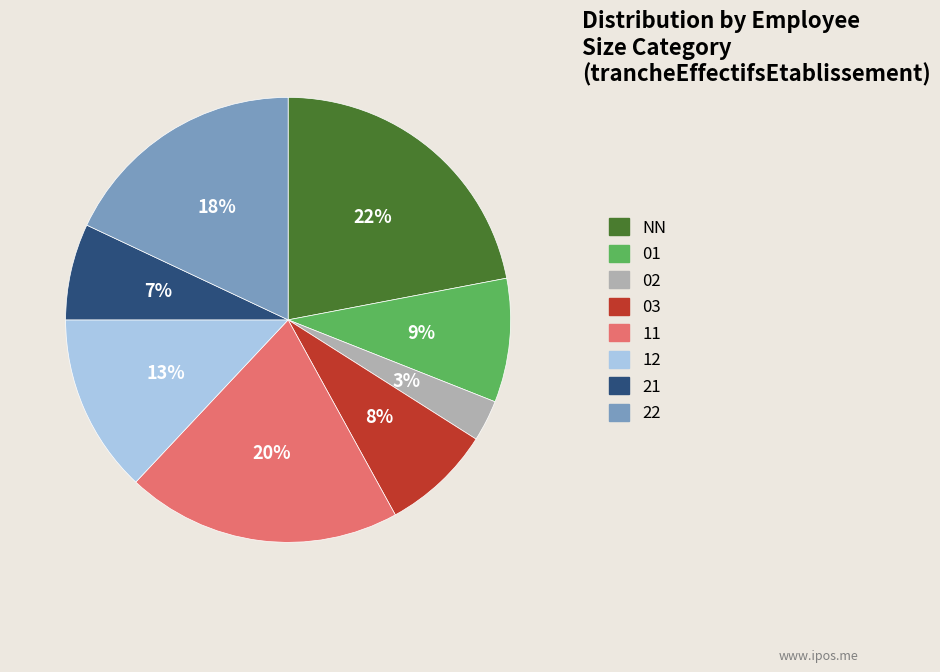

Between 11 and 03, which is larger?

11